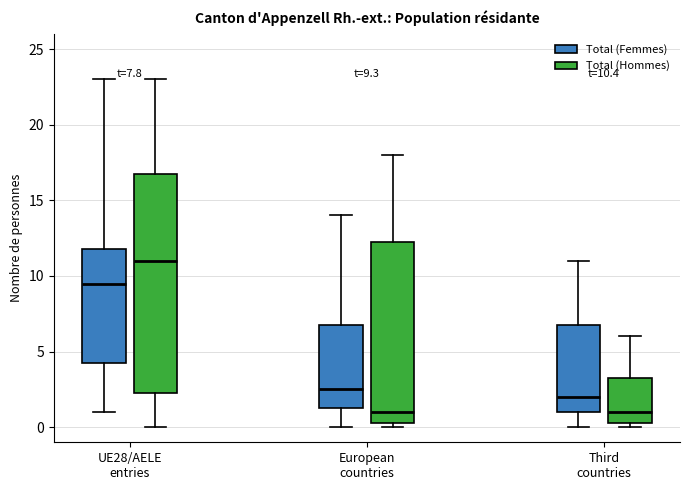

Which box is the tallest, from its lower edge to its upper edge?

UE28/AELE entries (Total (Hommes))